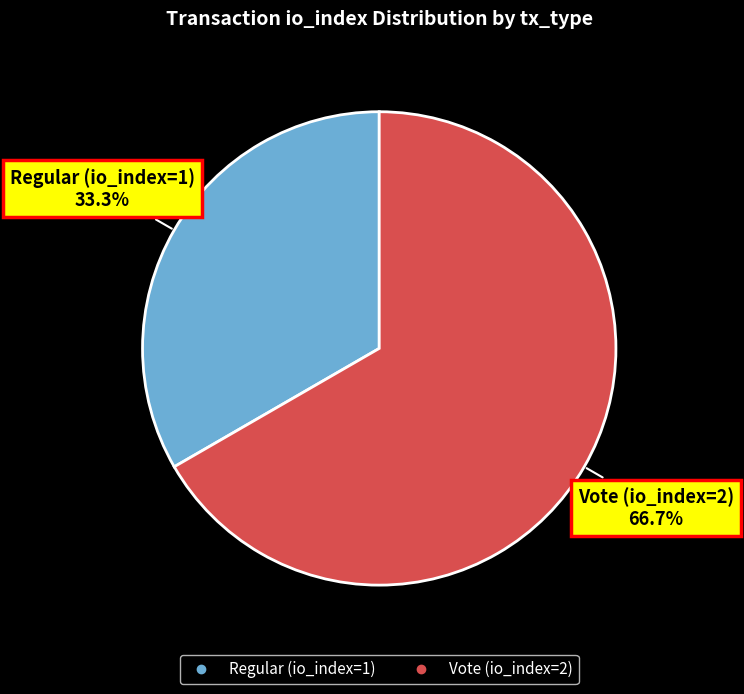

Which category accounts for the majority?

Vote (io_index=2)